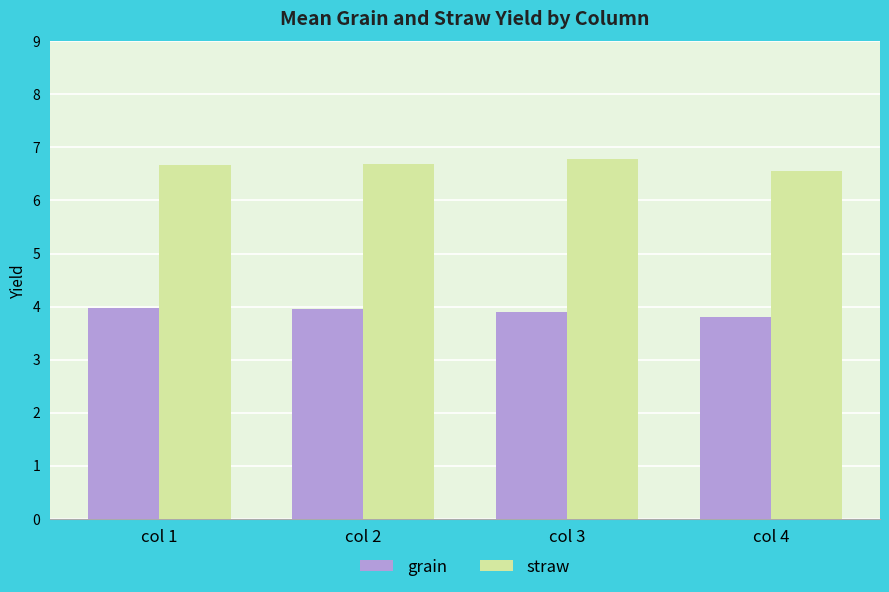

Reading right to left, what are all the values shown in this chart?

grain: 3.8	3.9	4.0	4.0
straw: 6.6	6.8	6.7	6.7